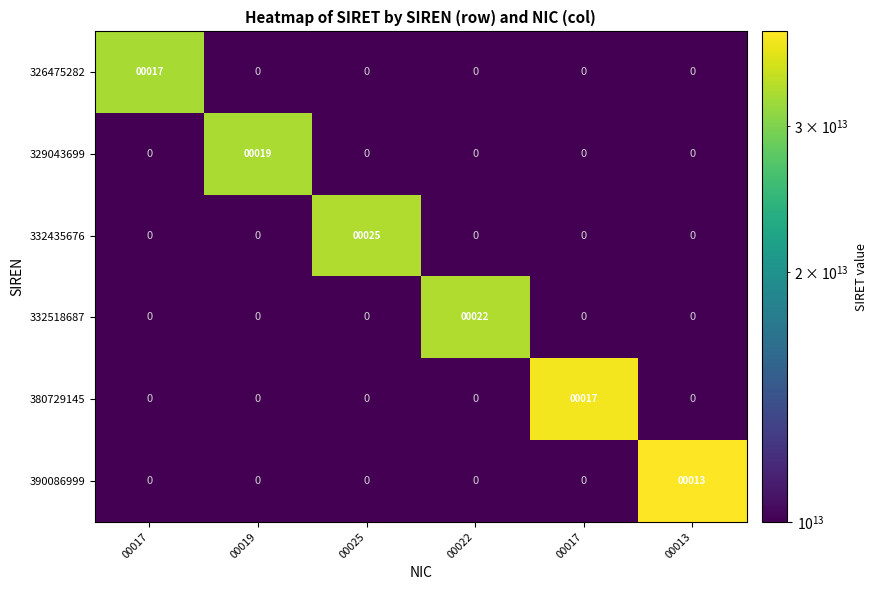

The value of 380729145 at 00022 is 13758997080443.6. True or false?

False